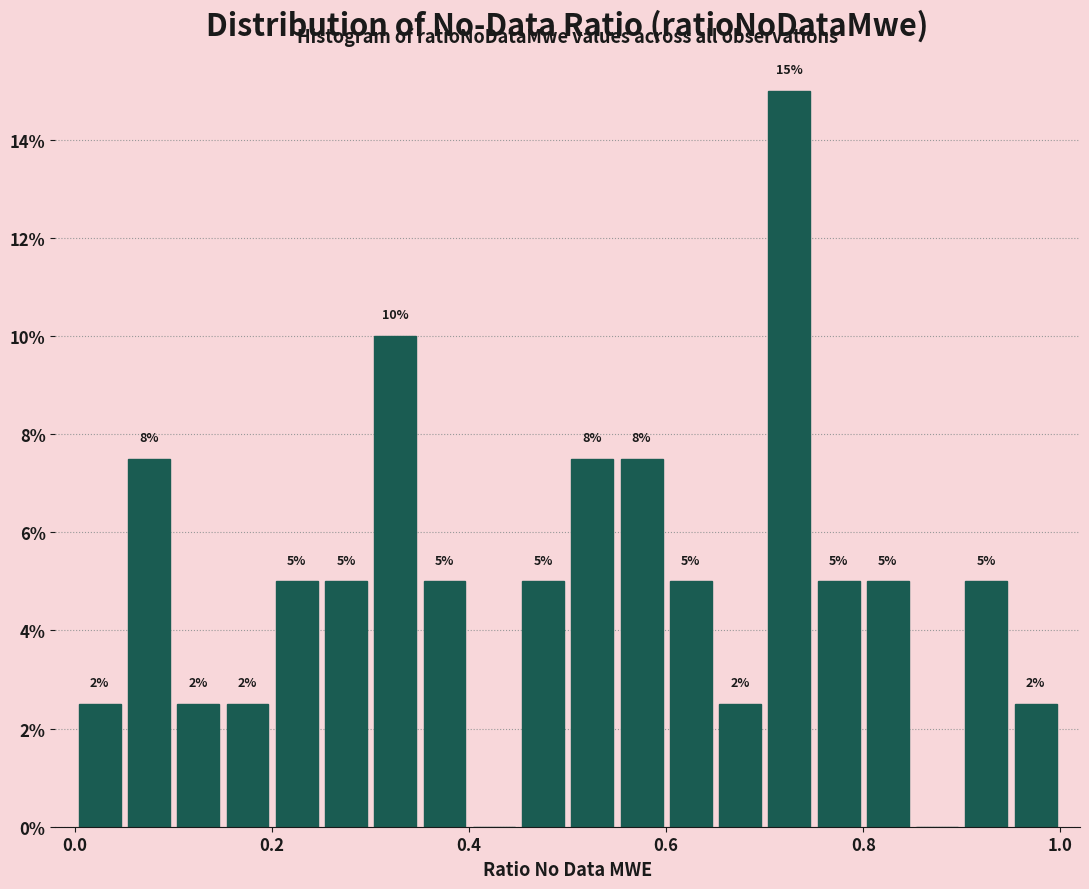

Around what value on the x-axis is the tallest bar? Give the approximate position of its centre, as read against the axis.

0.72